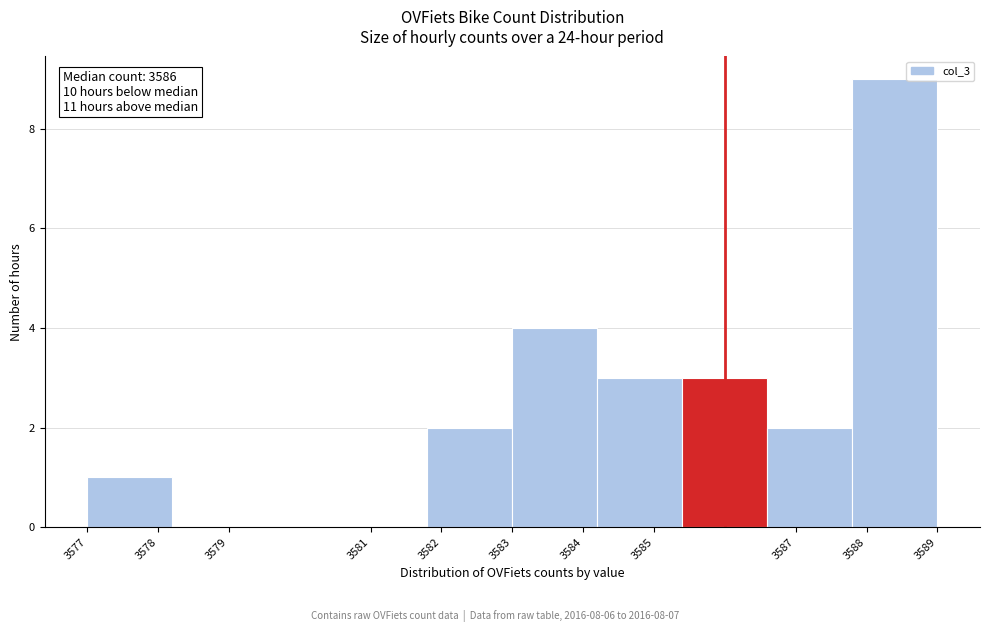

Which range on the x-axis has the tallest bar?

3587.8 to 3589.0